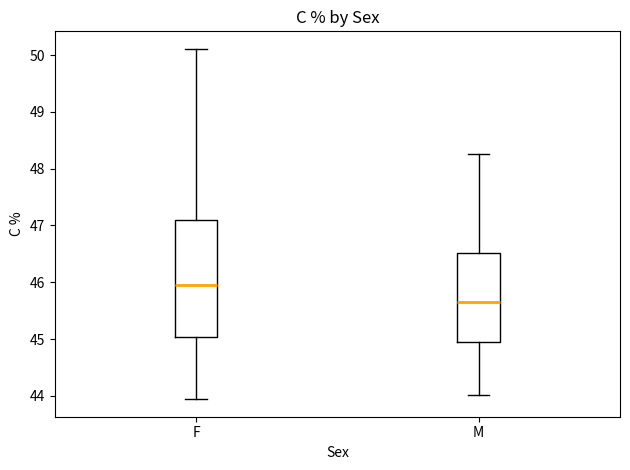

Reading left to right, read every box against the y-axis: the position of its median line, the range the box covers, and the ends of its whiskers. The values are not printed on the chart, so give them approximately, as read against the axis.

F: median 46.0, box 45.0 to 47.1, whiskers 43.9 to 50.1
M: median 45.7, box 44.9 to 46.5, whiskers 44.0 to 48.3